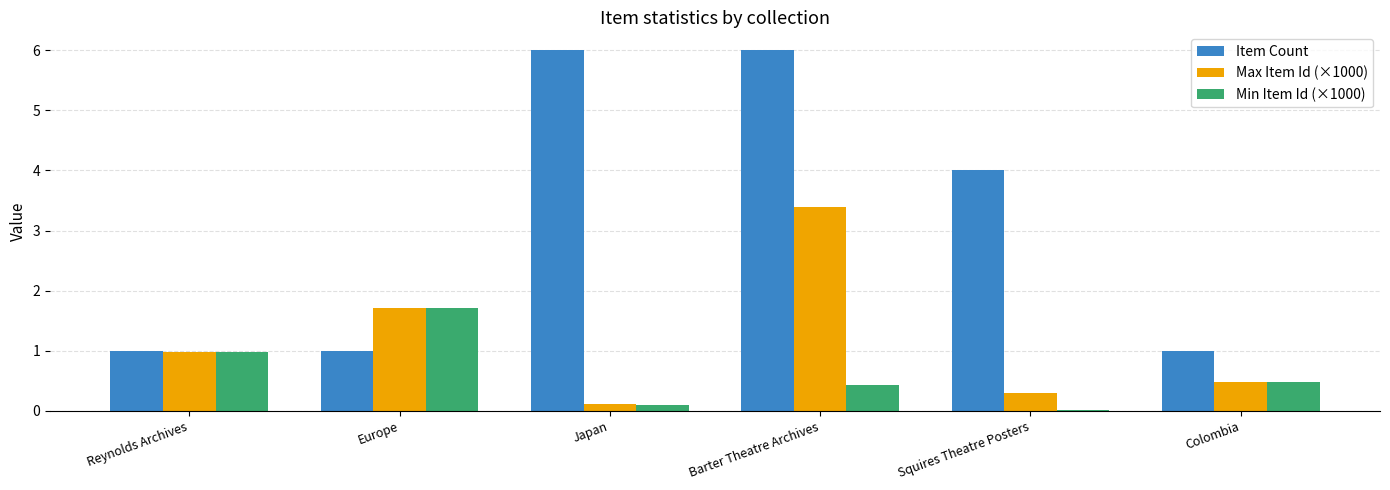

Where is Item Count nearest to the value 3?

Squires Theatre Posters